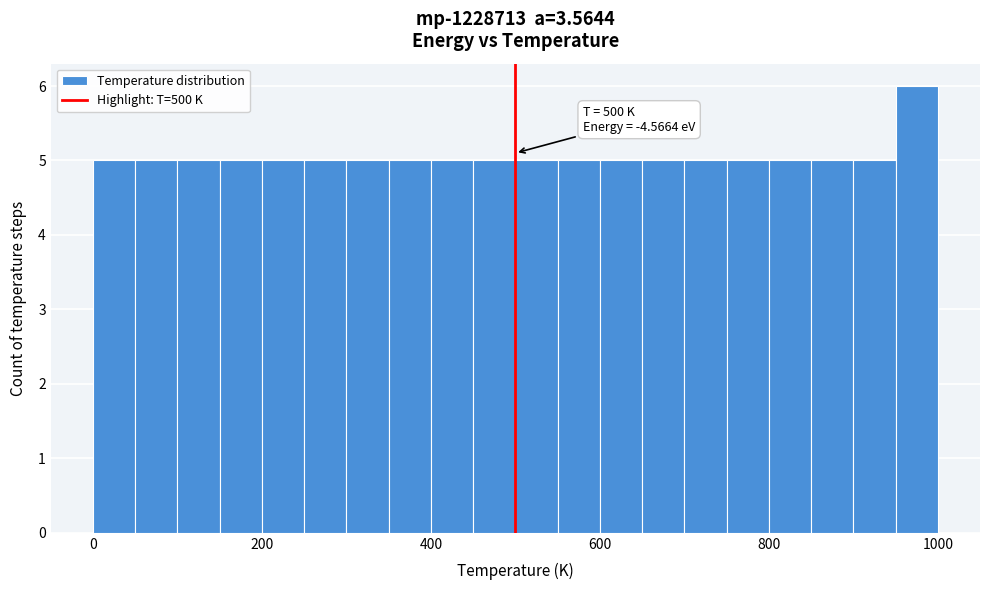

Around what value on the x-axis is the tallest bar? Give the approximate position of its centre, as read against the axis.

980